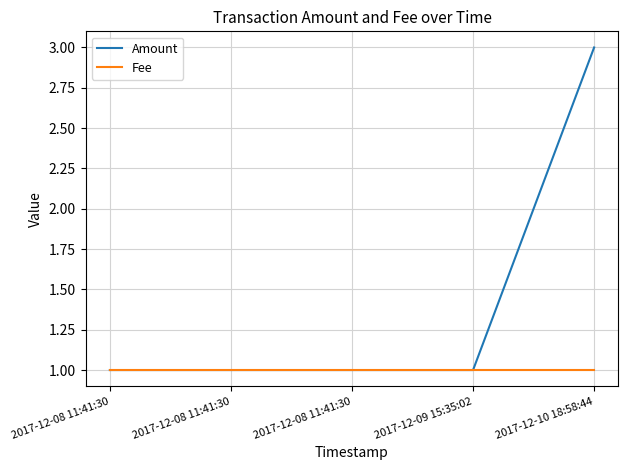

What are all the series names shown in the legend?

Amount, Fee